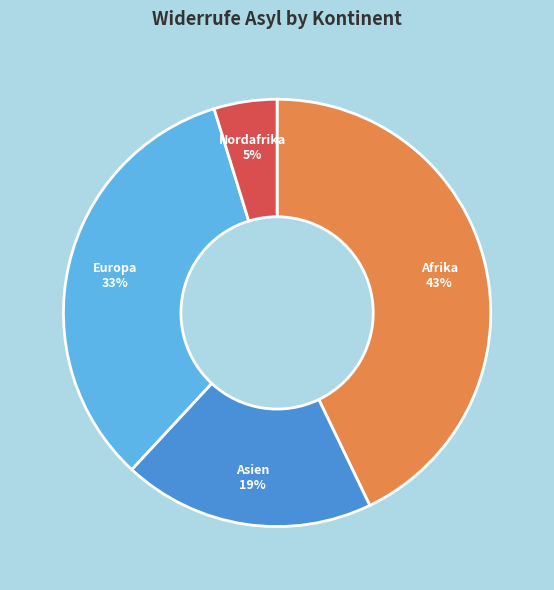

How many segments does this pie chart have?

4